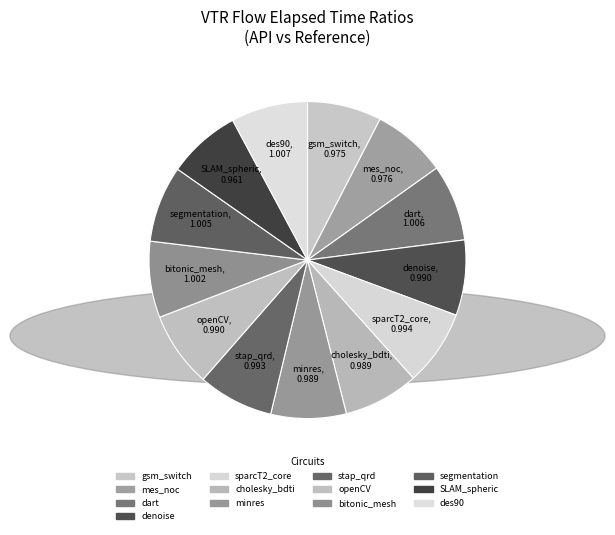

Count the number of slices in the pie.

13